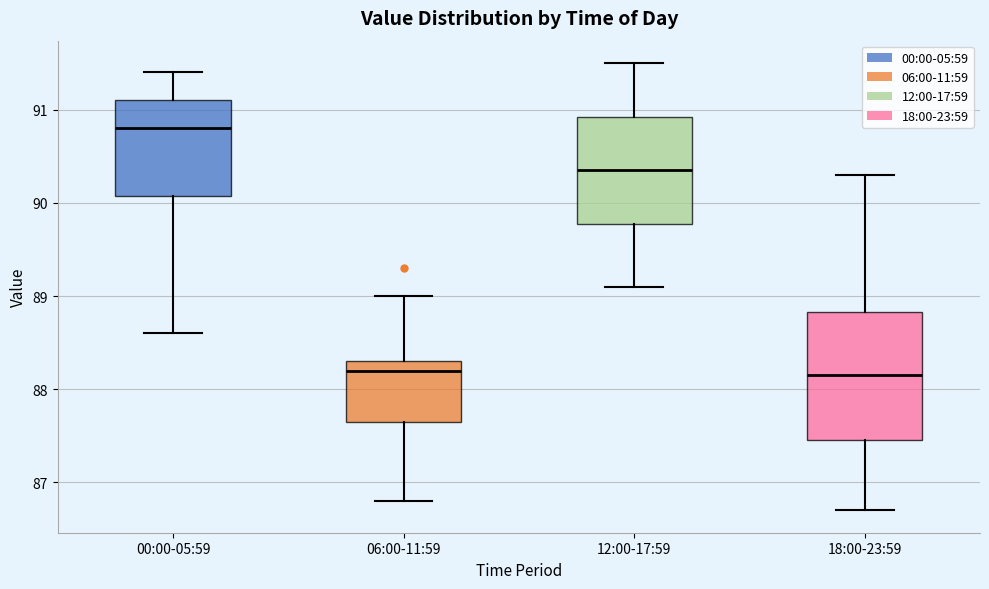

Which box's median line is the highest?

00:00-05:59